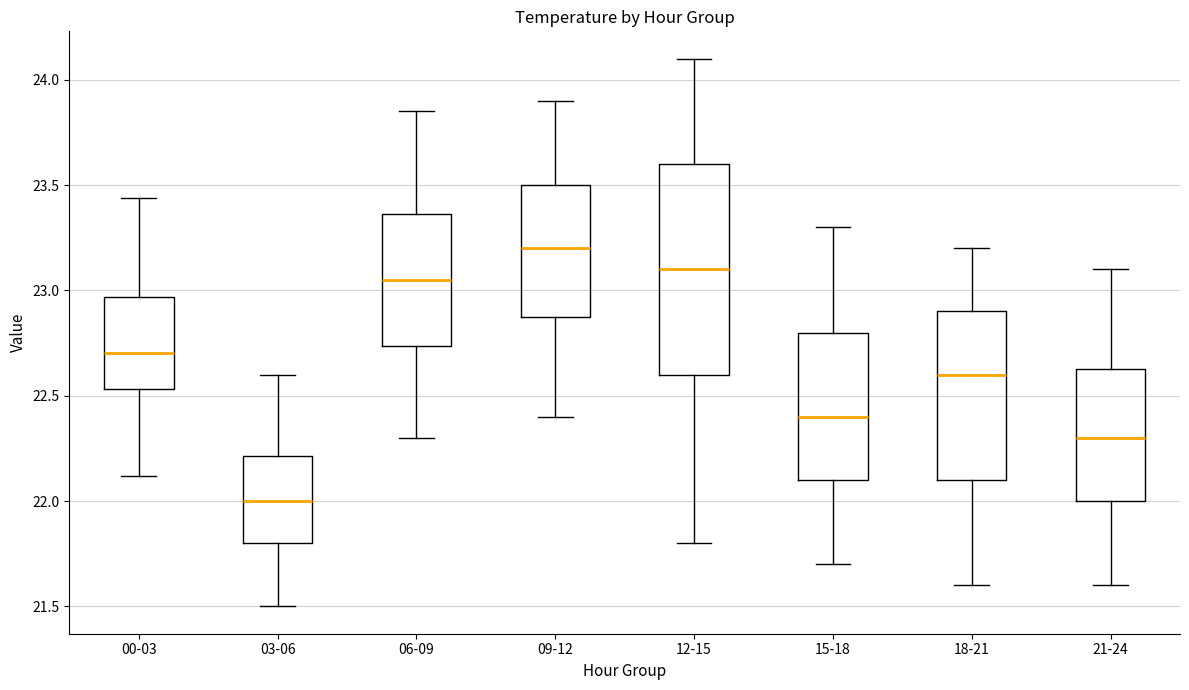

Reading left to right, read every box against the y-axis: the position of its median line, the range the box covers, and the ends of its whiskers. The values are not printed on the chart, so give them approximately, as read against the axis.

00-03: median 22.70, box 22.55 to 22.95, whiskers 22.10 to 23.45
03-06: median 22.00, box 21.80 to 22.20, whiskers 21.50 to 22.60
06-09: median 23.05, box 22.75 to 23.35, whiskers 22.30 to 23.85
09-12: median 23.20, box 22.90 to 23.50, whiskers 22.40 to 23.90
12-15: median 23.10, box 22.60 to 23.60, whiskers 21.80 to 24.10
15-18: median 22.40, box 22.10 to 22.80, whiskers 21.70 to 23.30
18-21: median 22.60, box 22.10 to 22.90, whiskers 21.60 to 23.20
21-24: median 22.30, box 22.00 to 22.65, whiskers 21.60 to 23.10